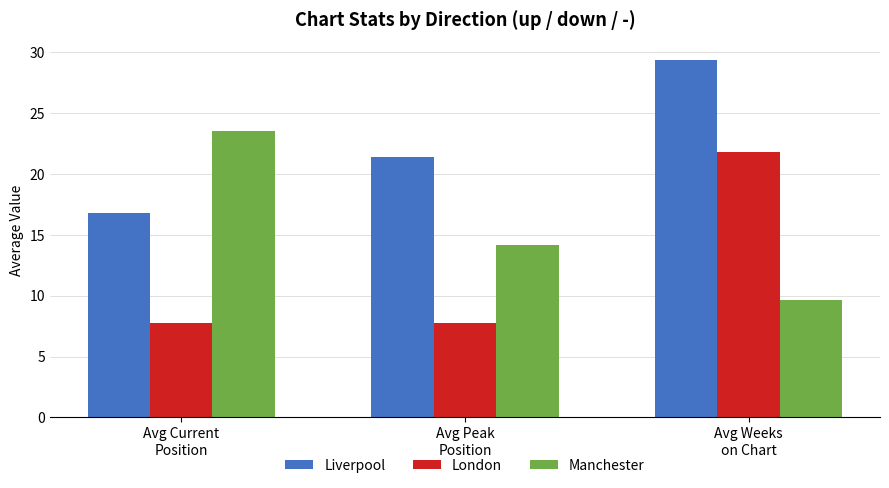

Is the value of London at Avg Current
Position greater than the value of Manchester at Avg Current
Position?

No